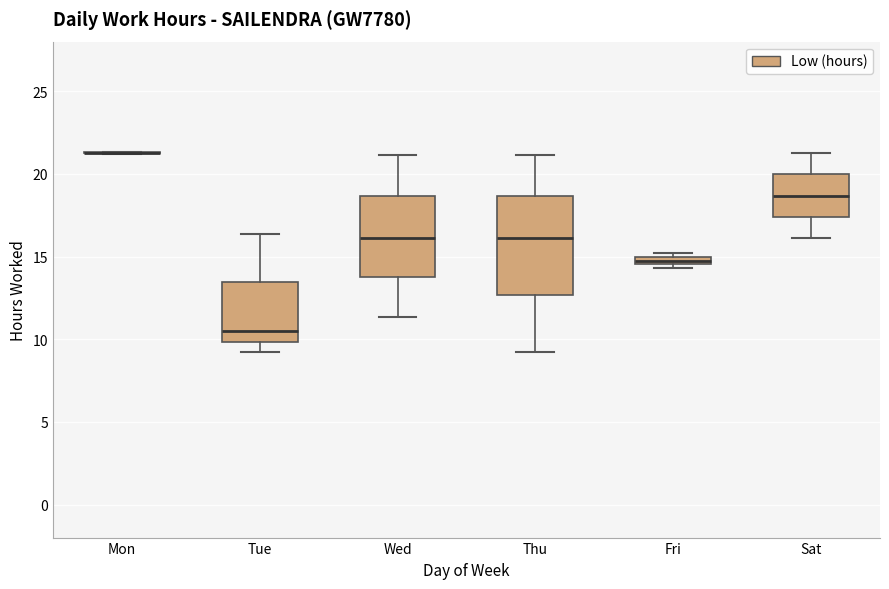

Where is the lower edge of the box for Fri on the y-axis? The values are not printed on the chart, so give them approximately, as read against the axis.

14.5